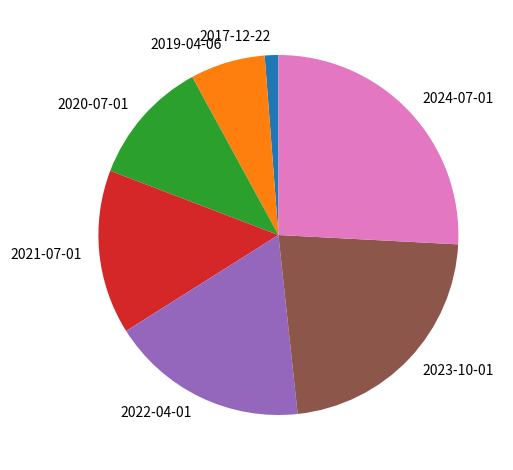

Combined, do 2024-07-01 and 2020-07-01 account for over 50%?

No